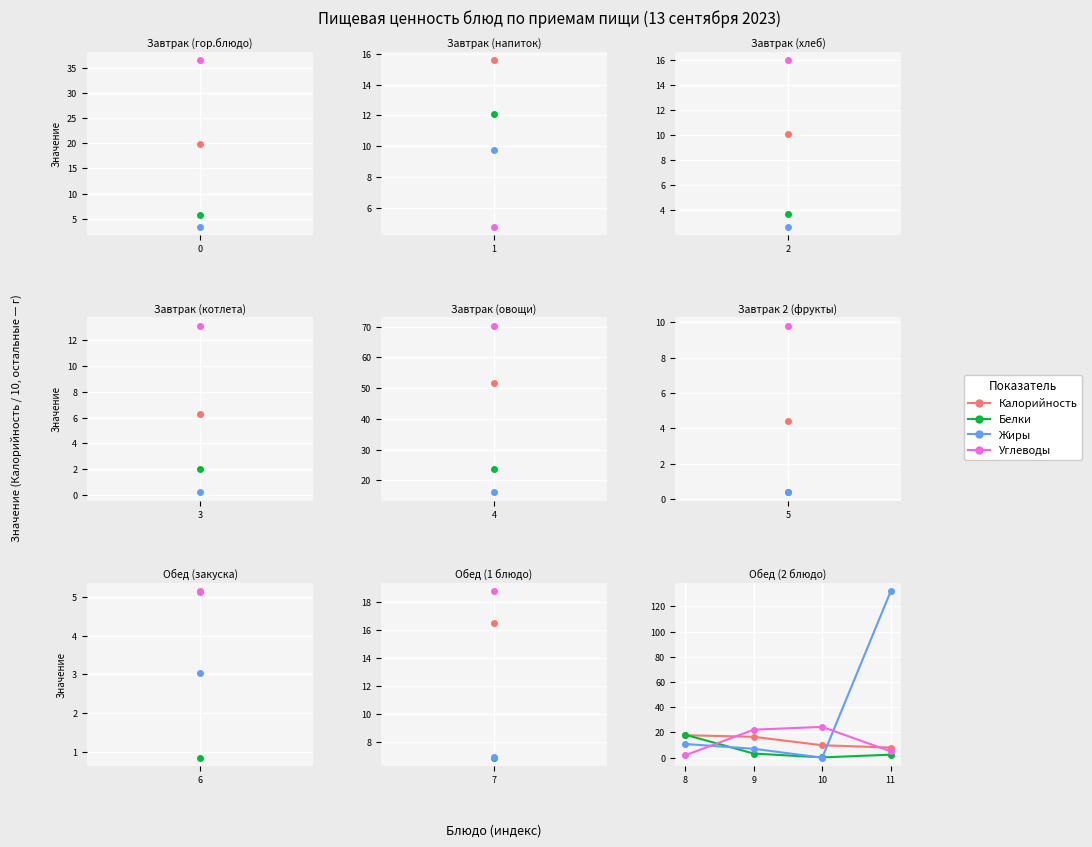

Where do Жиры and Углеводы first cross each other?

8 and 9